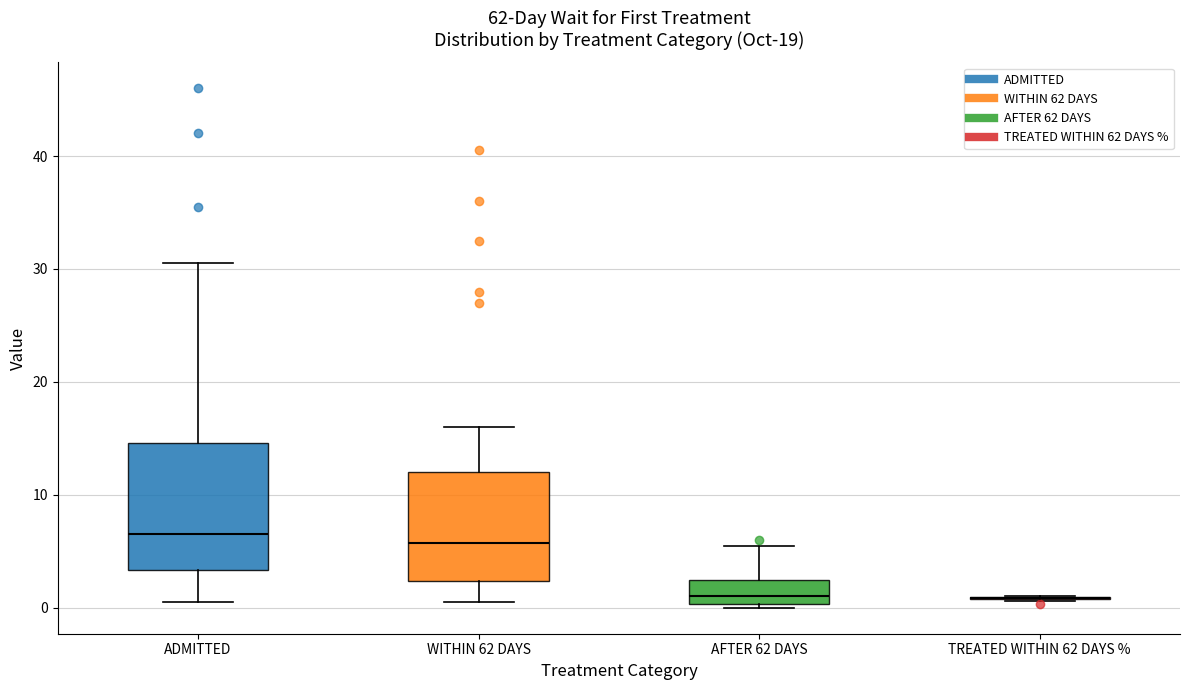

Where does the median line of the box for ADMITTED sit on the y-axis? The values are not printed on the chart, so give them approximately, as read against the axis.

7